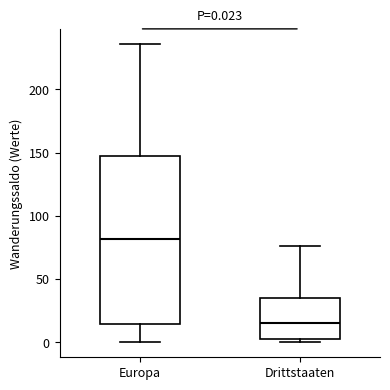

Which box's median line is the highest?

Europa